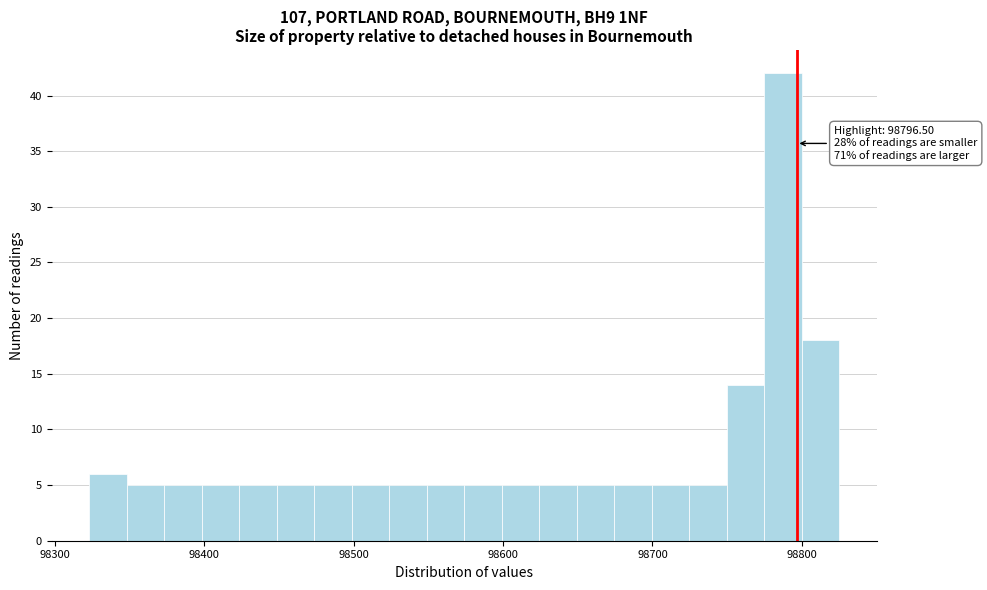

Read against the x-axis, roughly where is the centre of the tallest bar?

98790